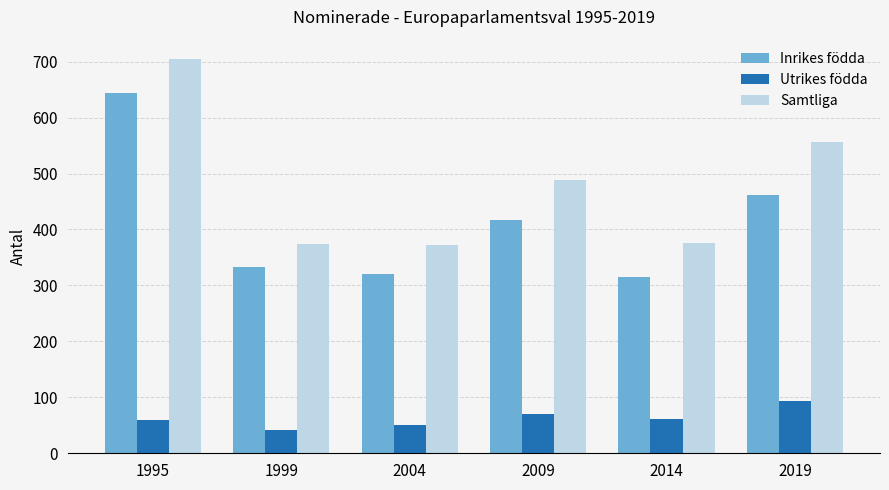

What are all the series names shown in the legend?

Inrikes födda, Utrikes födda, Samtliga